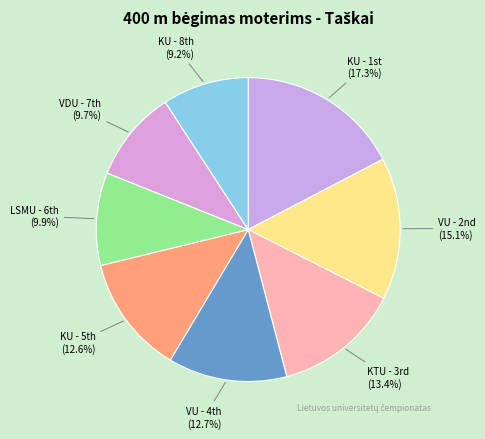

What is the largest slice in the pie chart?

KU - 1st (17.3%)